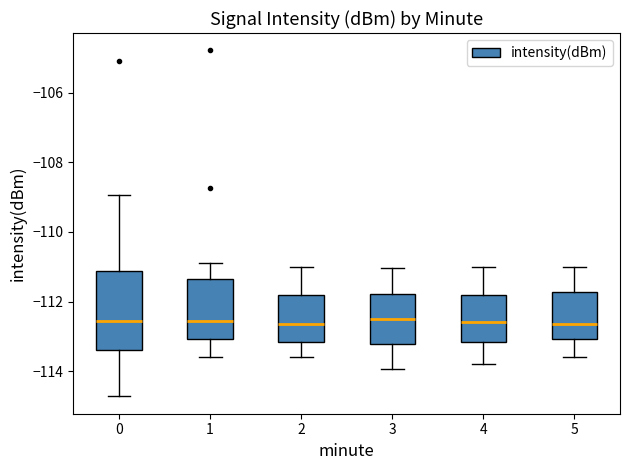

Which box is the tallest, from its lower edge to its upper edge?

0